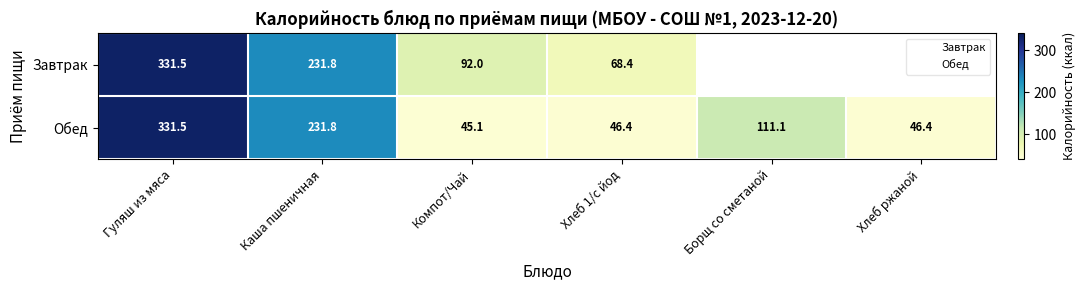

At how many categories does at least one series exceed 99?

3